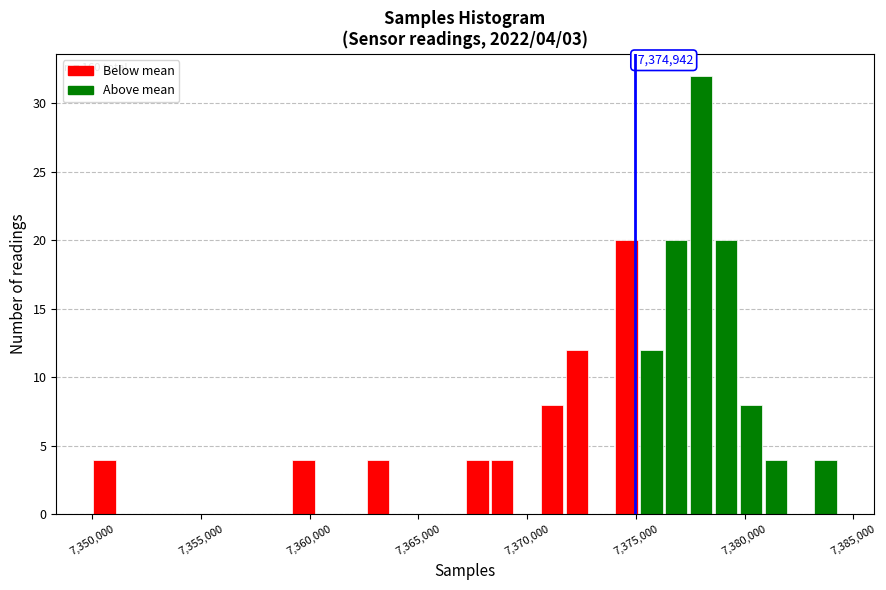

Read against the x-axis, roughly where is the centre of the tallest bar?

7378000